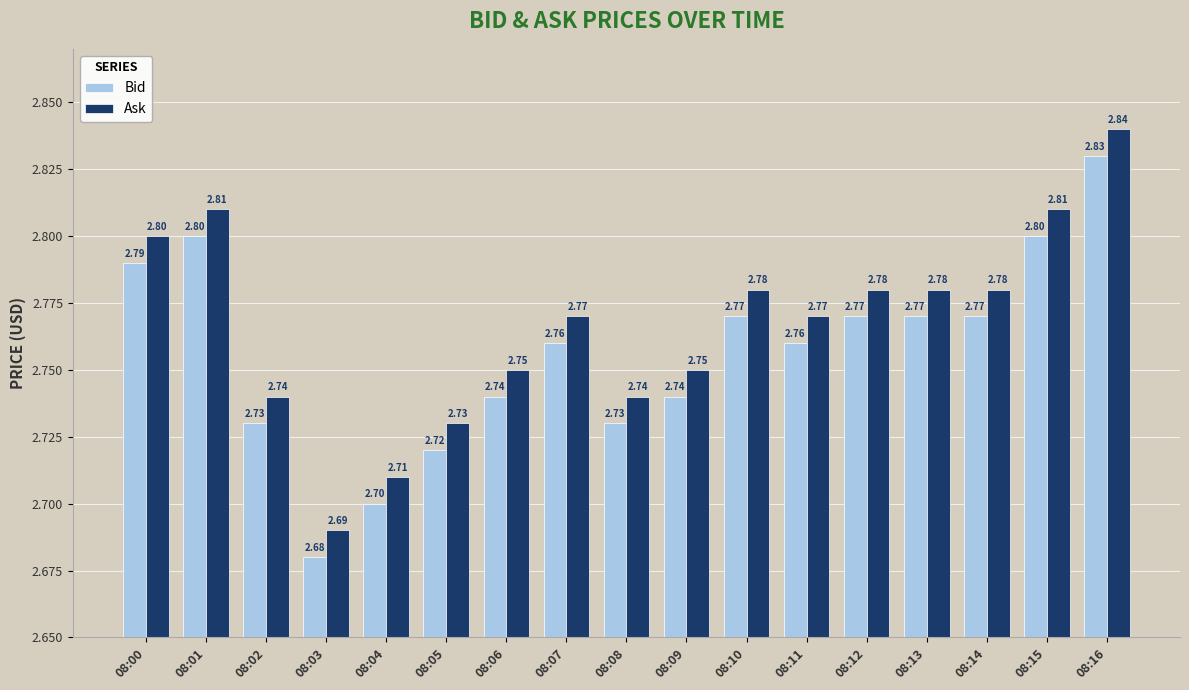

What is the lowest value of the Ask series?

2.7